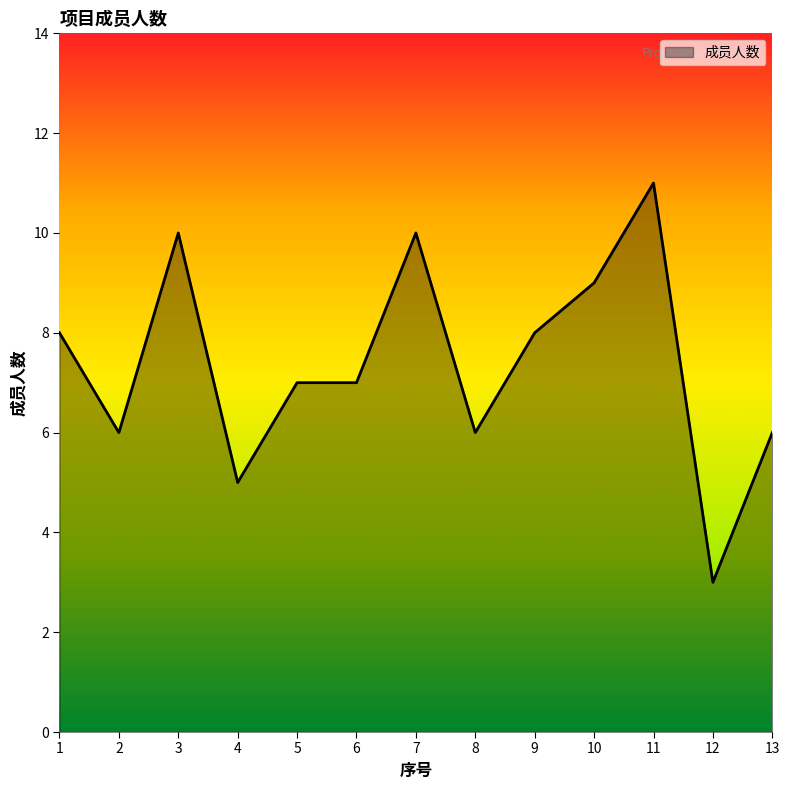

How many lines are shown in the chart?

1